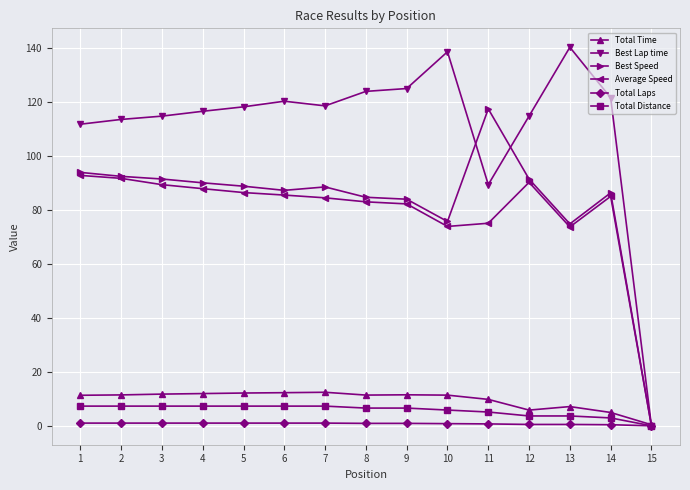

What is the value of the Total Laps point at the 6th from the left?

1.0